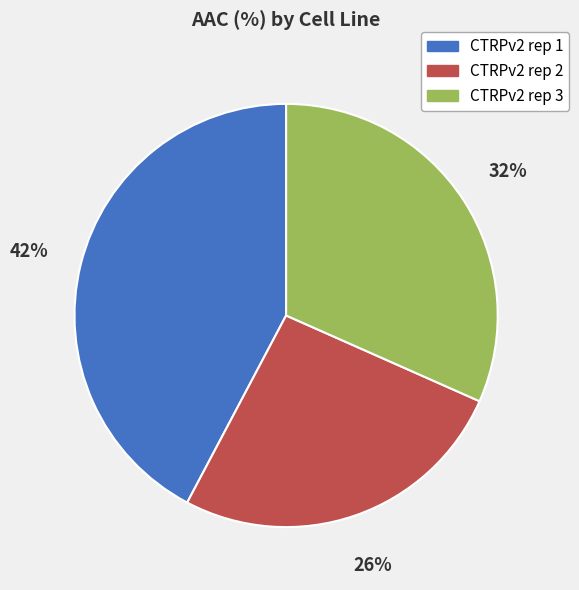

To the nearest percent, what is the difference between the largest and smallest slice percentages?

16%